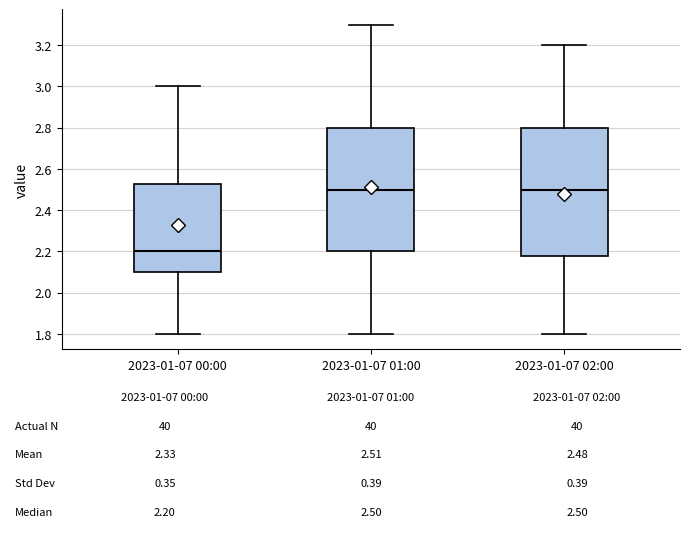

Which box's median line is the lowest?

2023-01-07 00:00